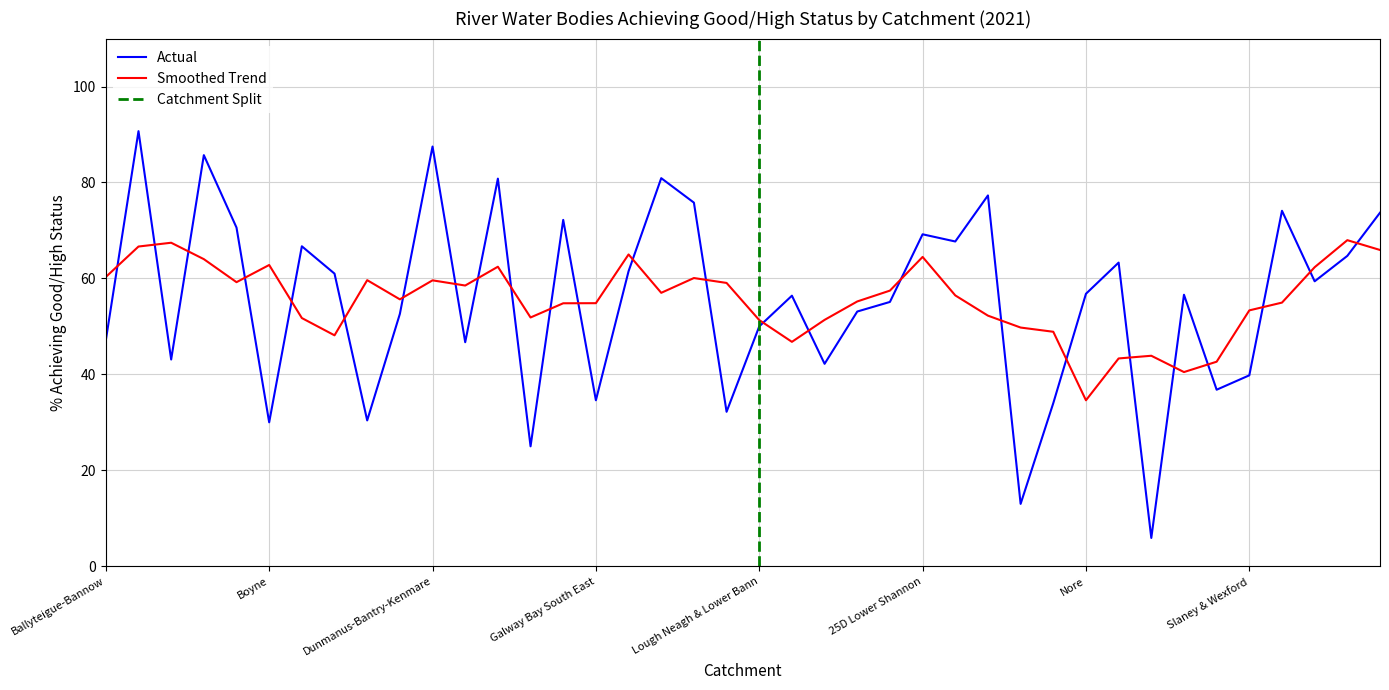

Which label corresponds to the largest value in the chart?

Bandon-Ilen